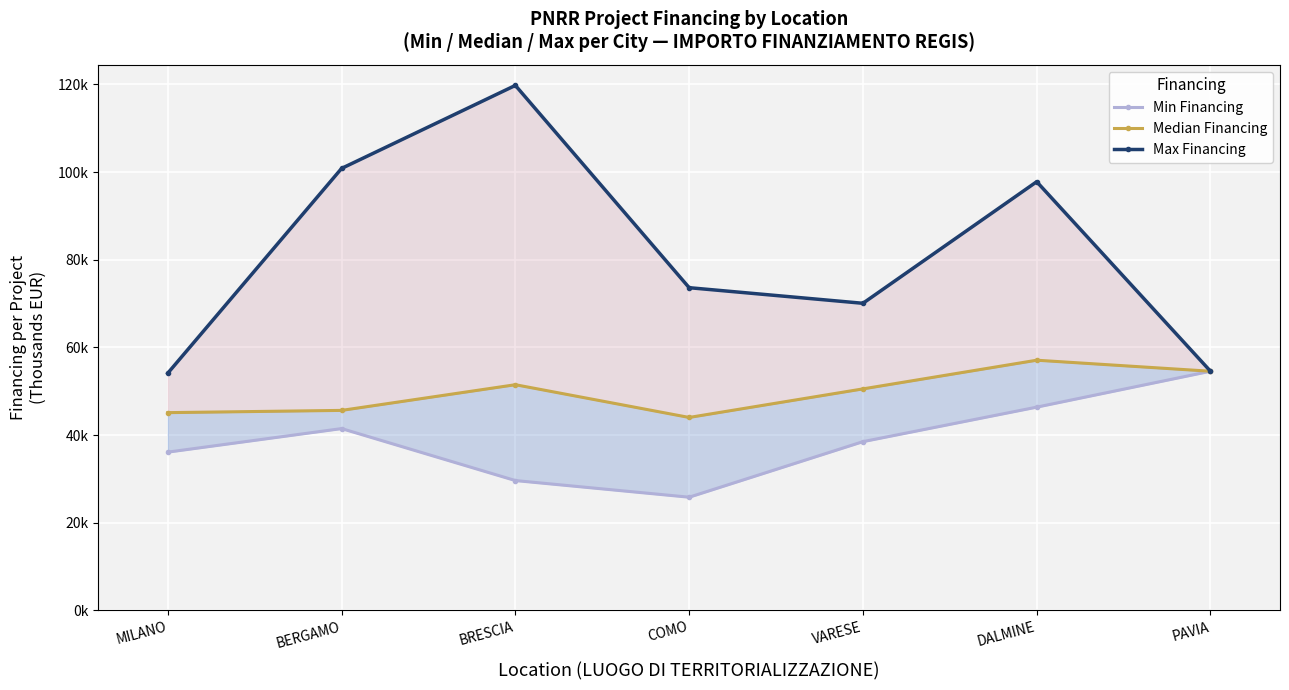

At how many categories does at least one series exceed 78?

3